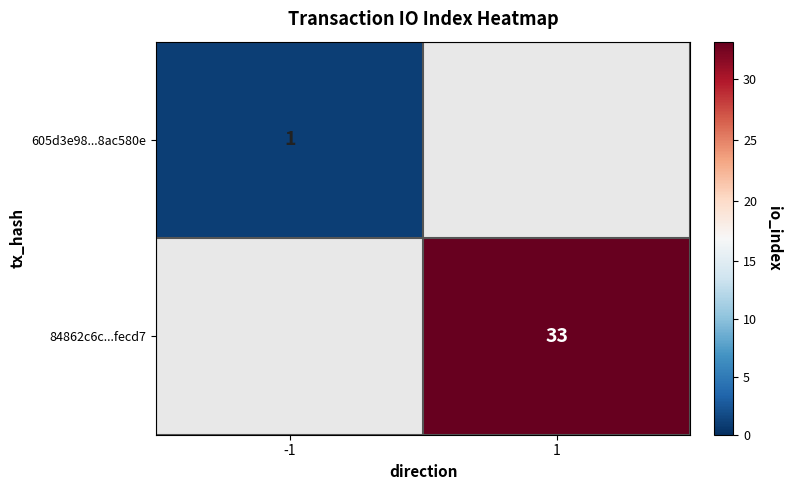

True or false: 605d3e98...8ac580e has a value of 2 at -1.

False